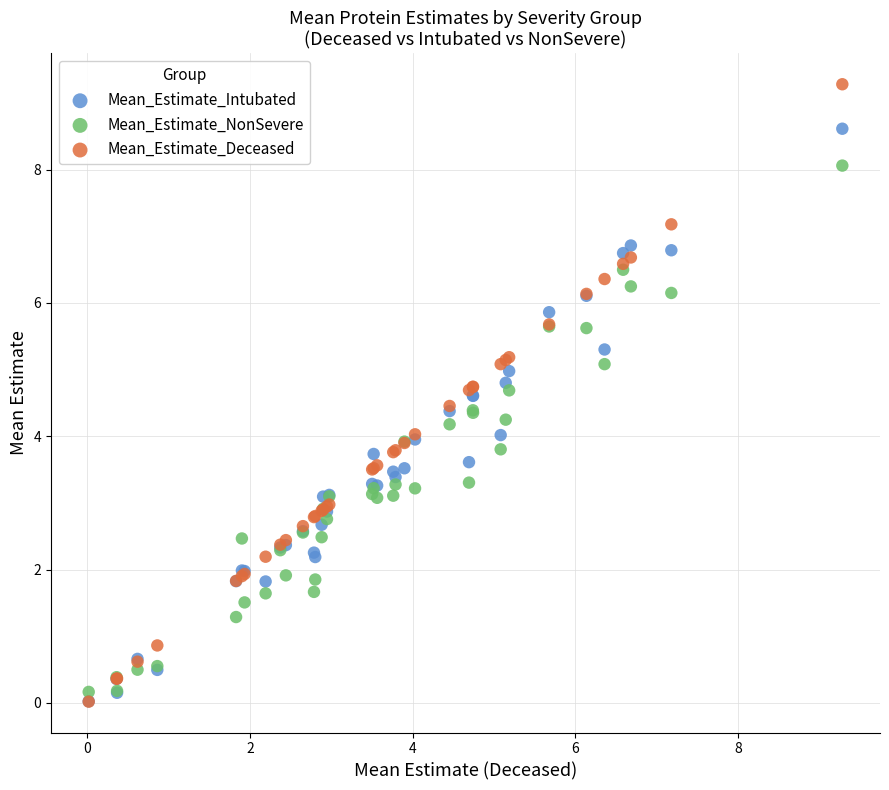

What are all the series names shown in the legend?

Mean_Estimate_Intubated, Mean_Estimate_NonSevere, Mean_Estimate_Deceased